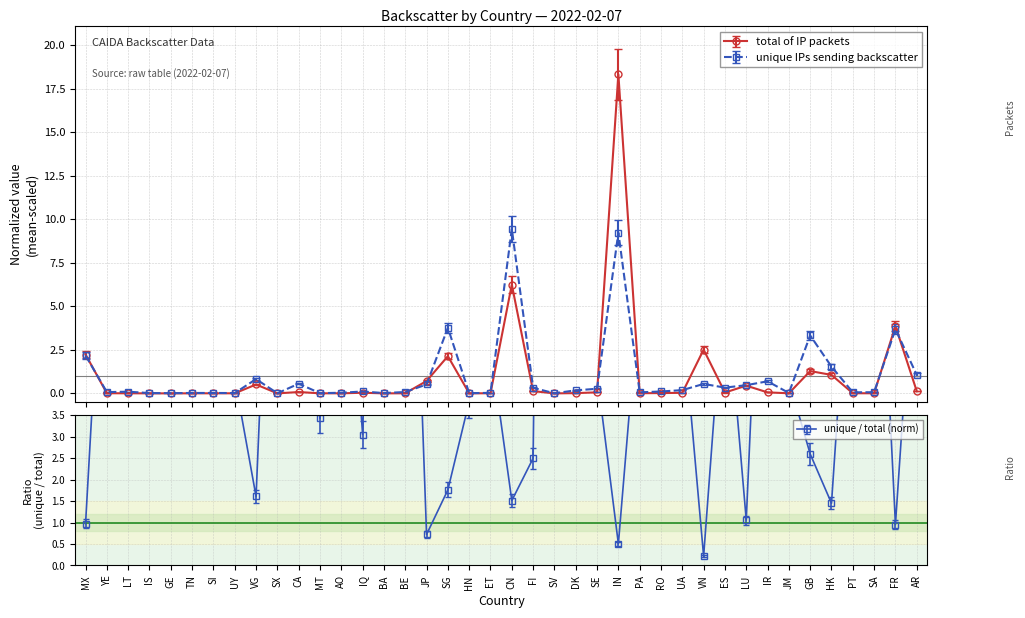

True or false: total of IP packets and ratio_total intersect in this chart.

False